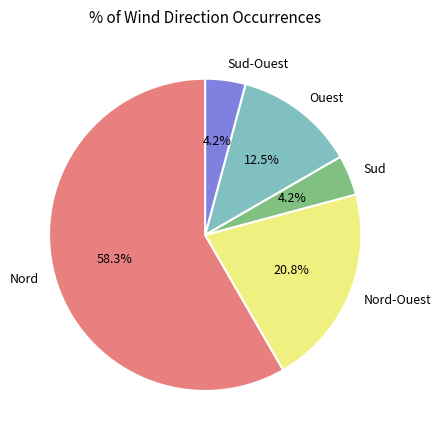

Which slice is the largest?

Nord